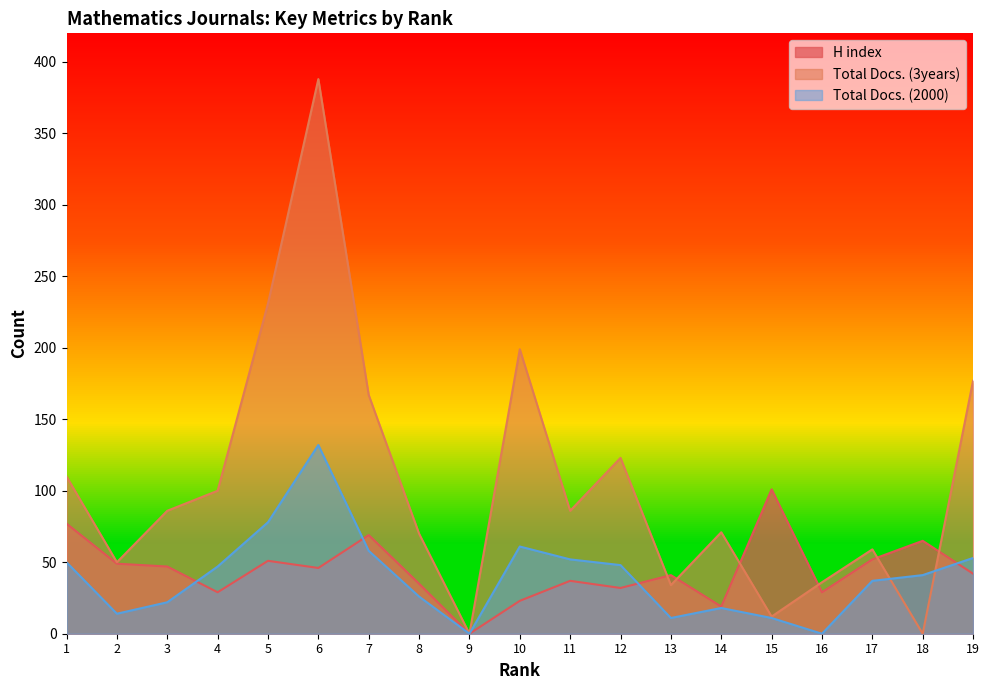

What is the difference between the maximum and second lowest values in the Total Docs. (3years) series?

388